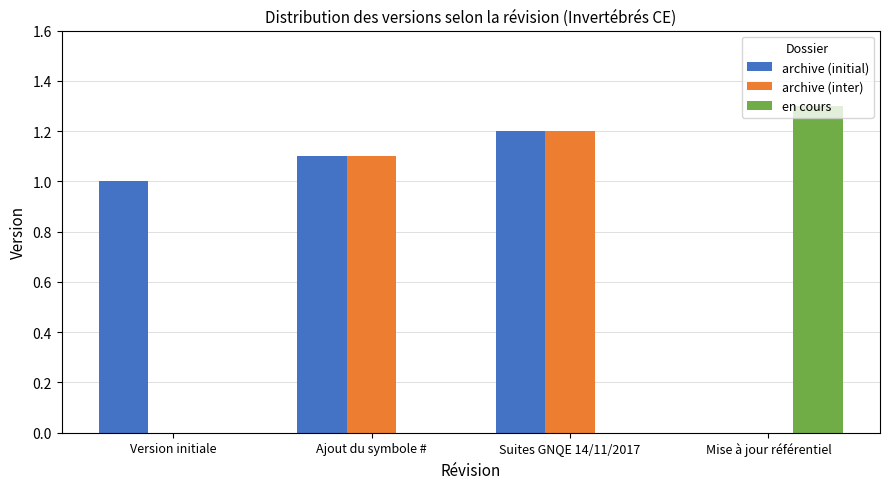

Reading left to right, what are all the values shown in this chart?

archive (initial): Version initiale=1.0	Ajout du symbole #=1.1	Suites GNQE 14/11/2017=1.2	Mise à jour référentiel=0.0
archive (inter): Version initiale=0.0	Ajout du symbole #=1.1	Suites GNQE 14/11/2017=1.2	Mise à jour référentiel=0.0
en cours: Version initiale=0.0	Ajout du symbole #=0.0	Suites GNQE 14/11/2017=0.0	Mise à jour référentiel=1.3